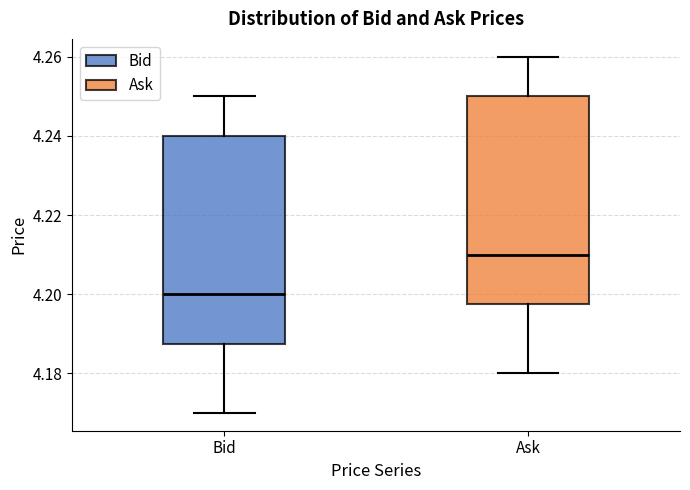

Which box has the highest median line?

Ask